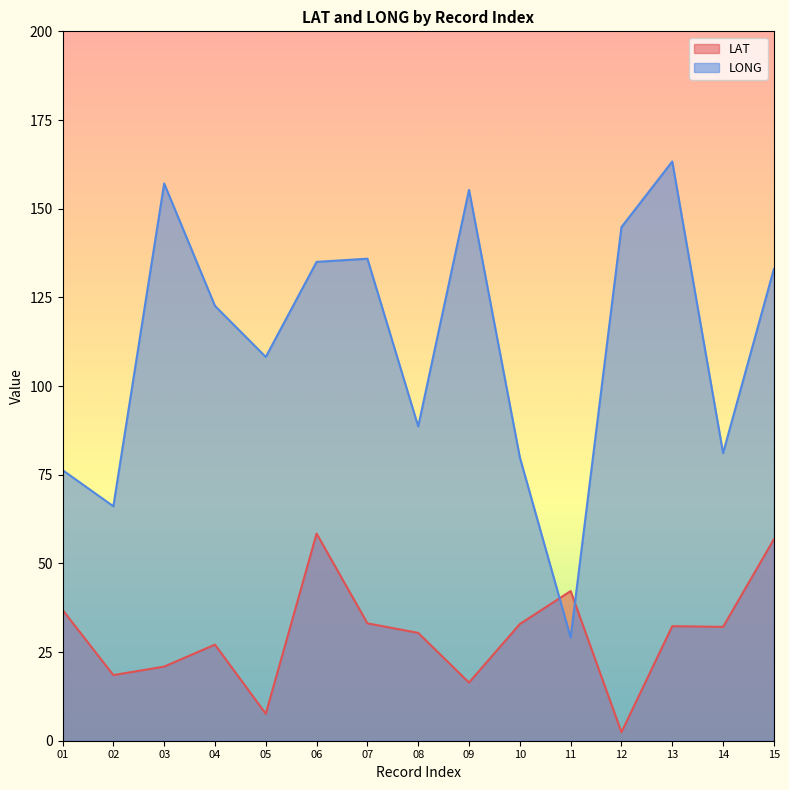

What is the sum of the LAT values at 11 and 03?

63.1